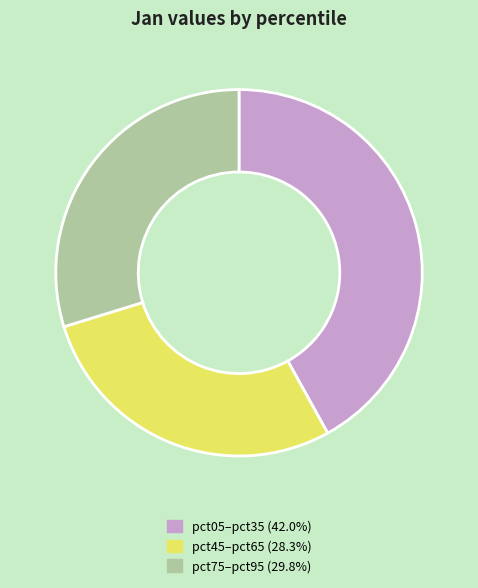

Does any single category account for the majority?

No